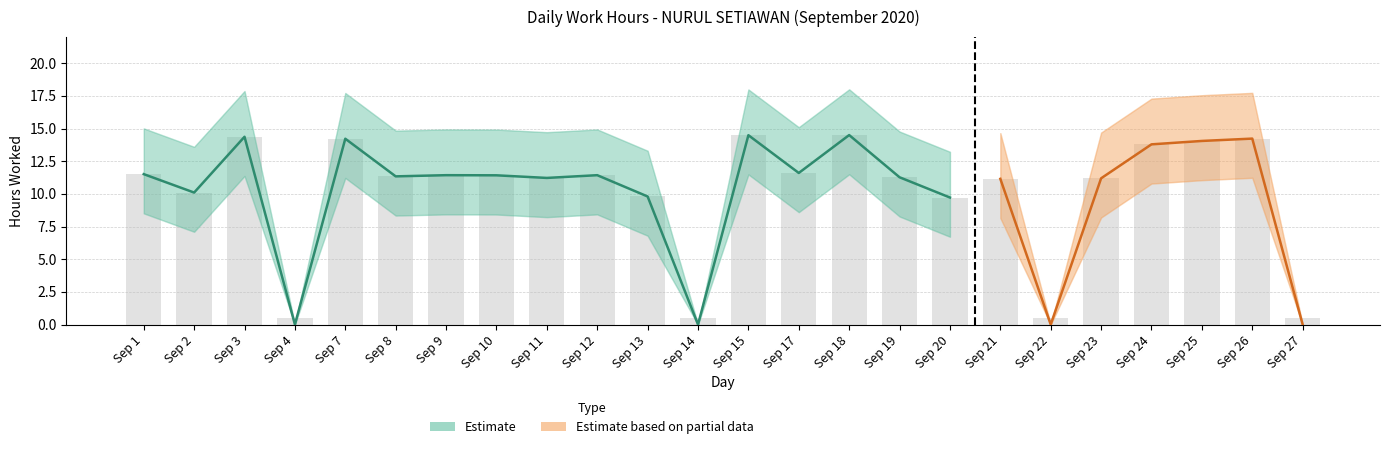

What is the ratio of the value at 20 to the value at 19?

0.9